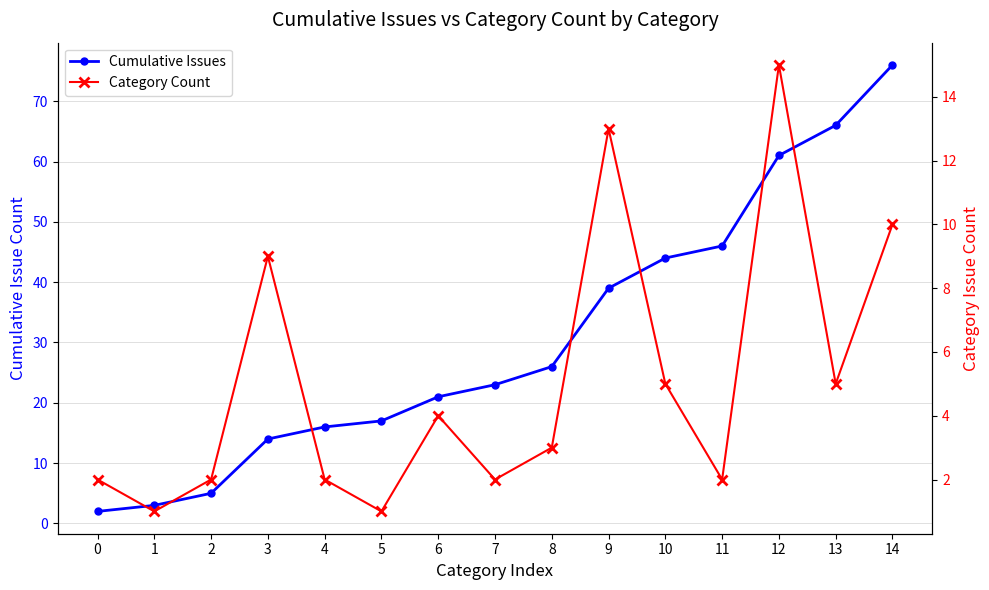

List the labels in order of Category Count value, smallest first.

1, 5, 0, 2, 4, 7, 11, 8, 6, 10, 13, 3, 14, 9, 12